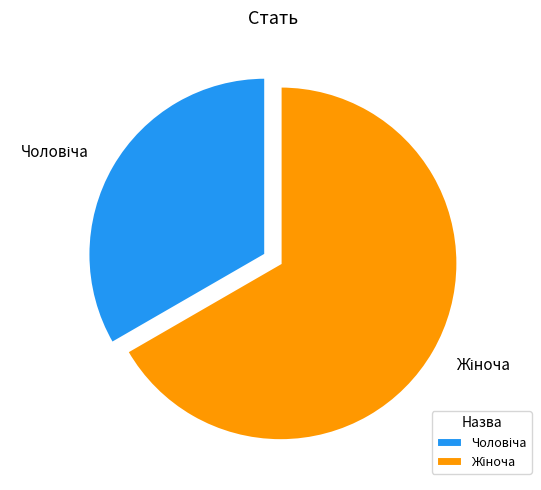

Is there a majority slice in this chart?

Yes